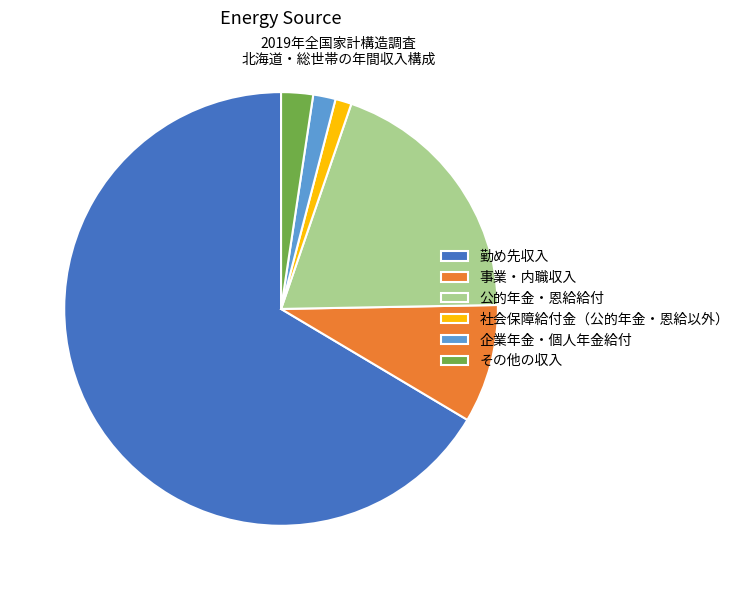

How many segments does this pie chart have?

6